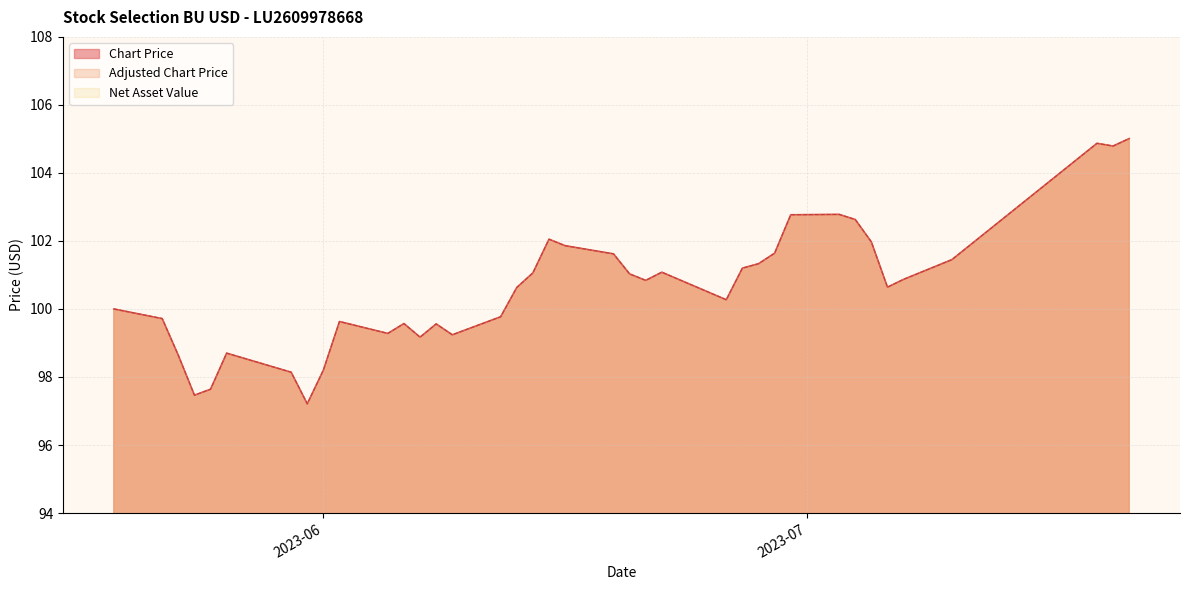

Is it true that Chart Price equals 97.6 at 2023-05-25?

True